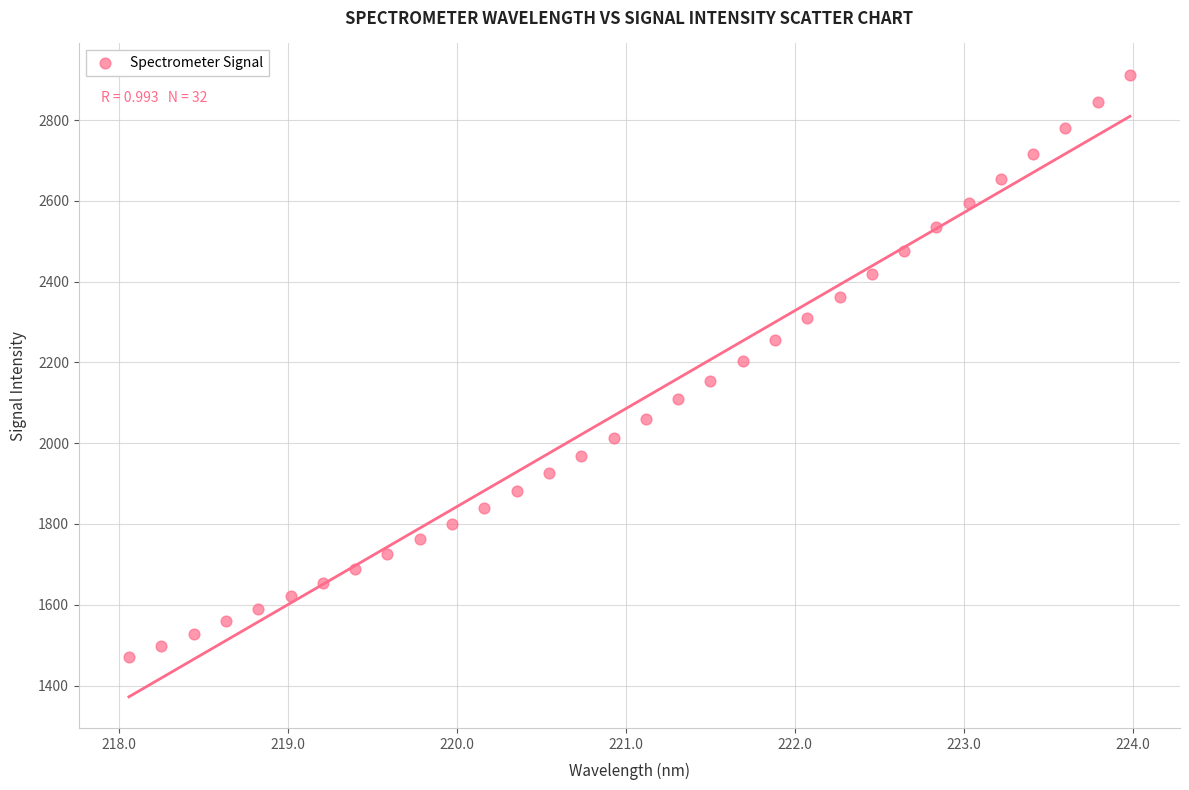

What is the range of X values (max minus min)?

5.9